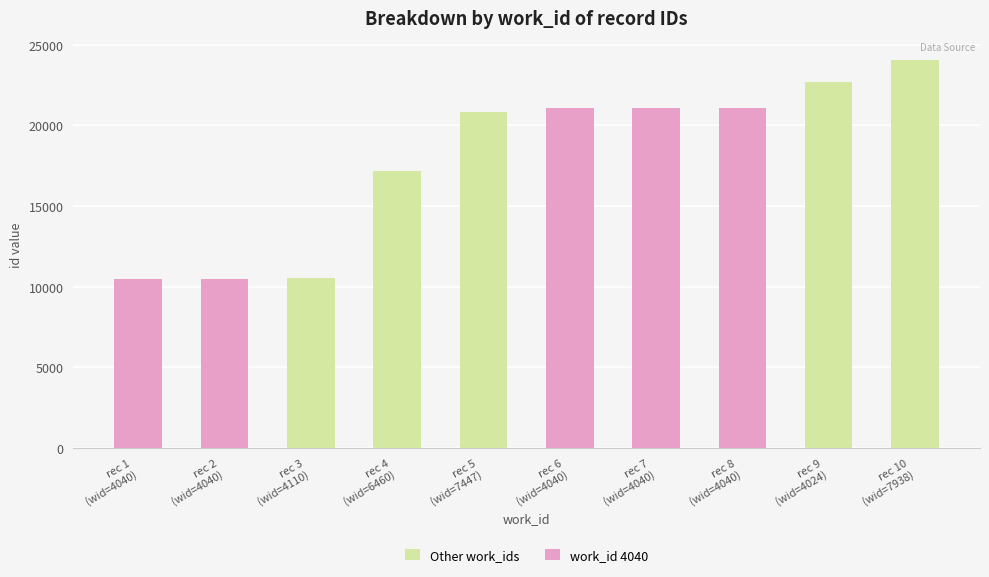

Where is work_id 4040 nearest to the value 10552?

rec 2
(wid=4040)